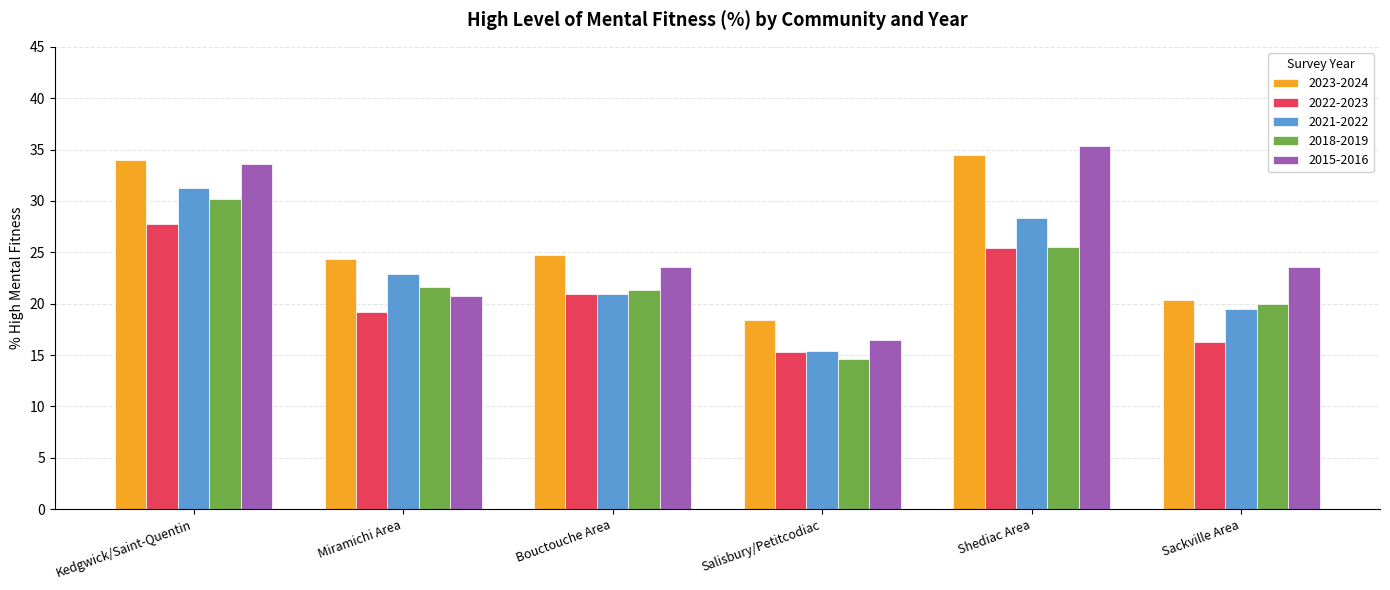

Which series has the largest total across all categories?

2023-2024